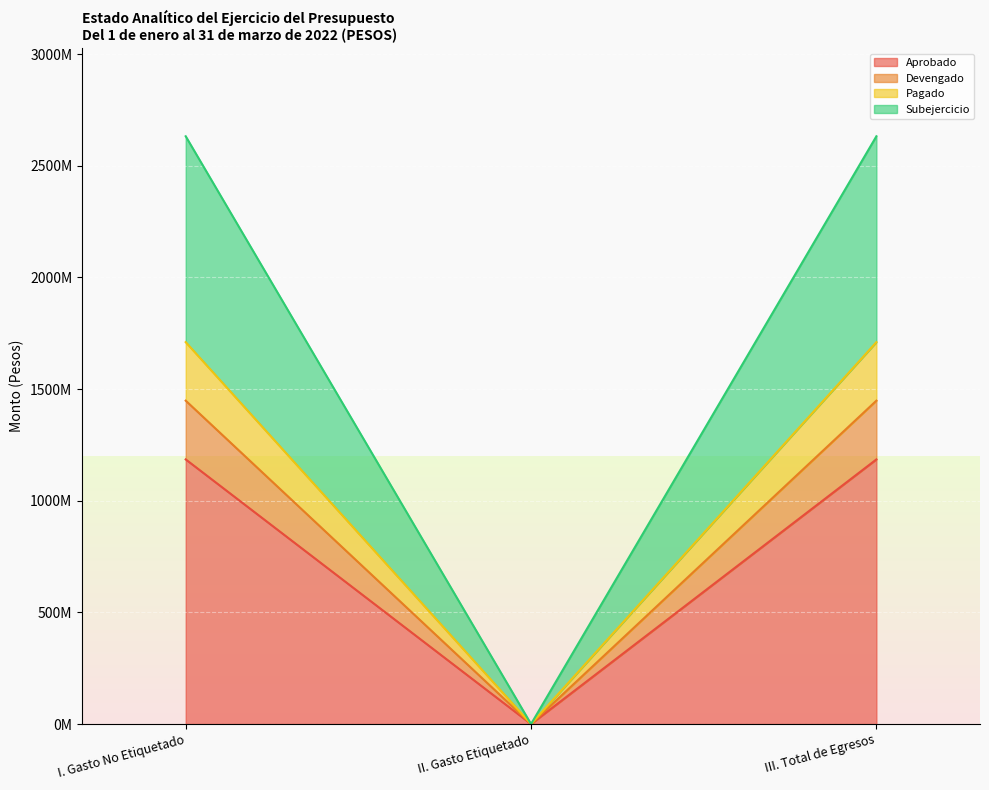

Reading left to right, list all the values displayed in this chart.

Aprobado: 1184806100.0	0.0	1184806100.0
Devengado: 1447841484.9	0.0	1447841484.9
Pagado: 1709878345.6	0.0	1709878345.6
Subejercicio: 2631649060.7	0.0	2631649060.7